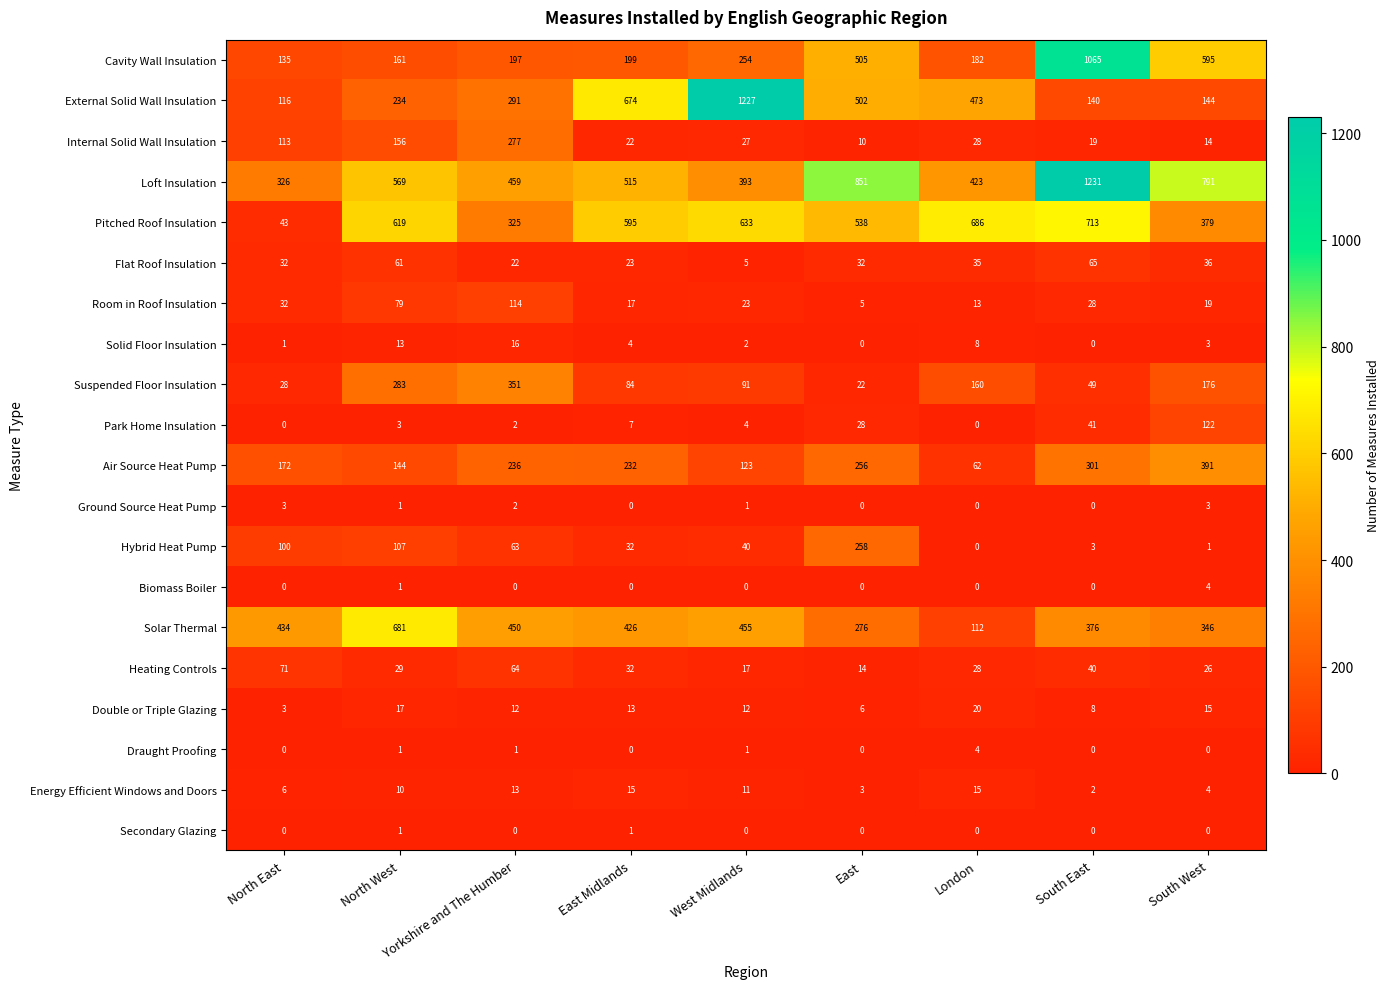

What is the difference between the maximum and second lowest values in the Solar Thermal series?

405